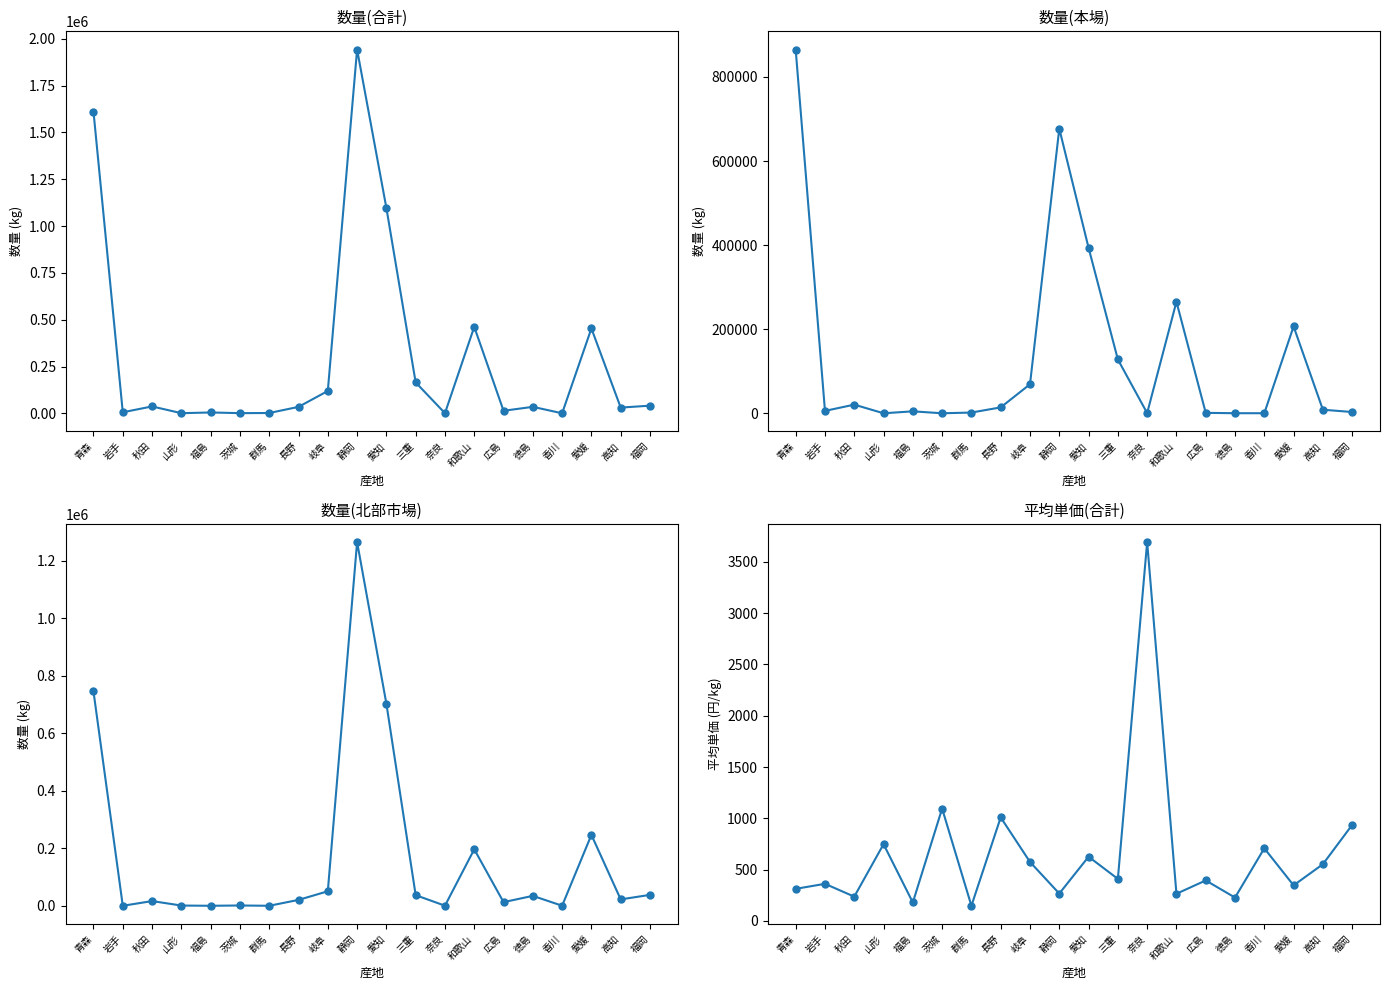

Is it true that 数量(北部市場) equals 36988 at 三重?

True